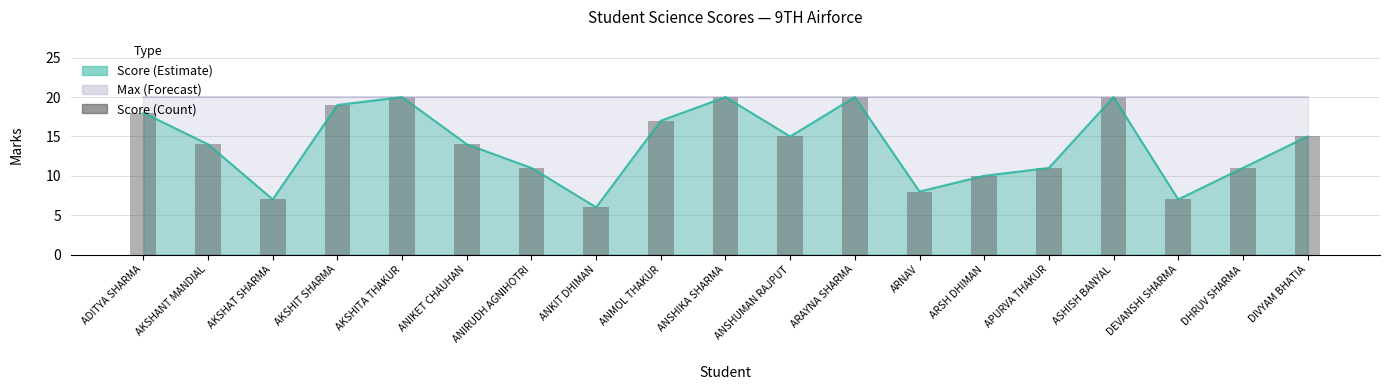

What is the difference between the maximum and minimum values?

14